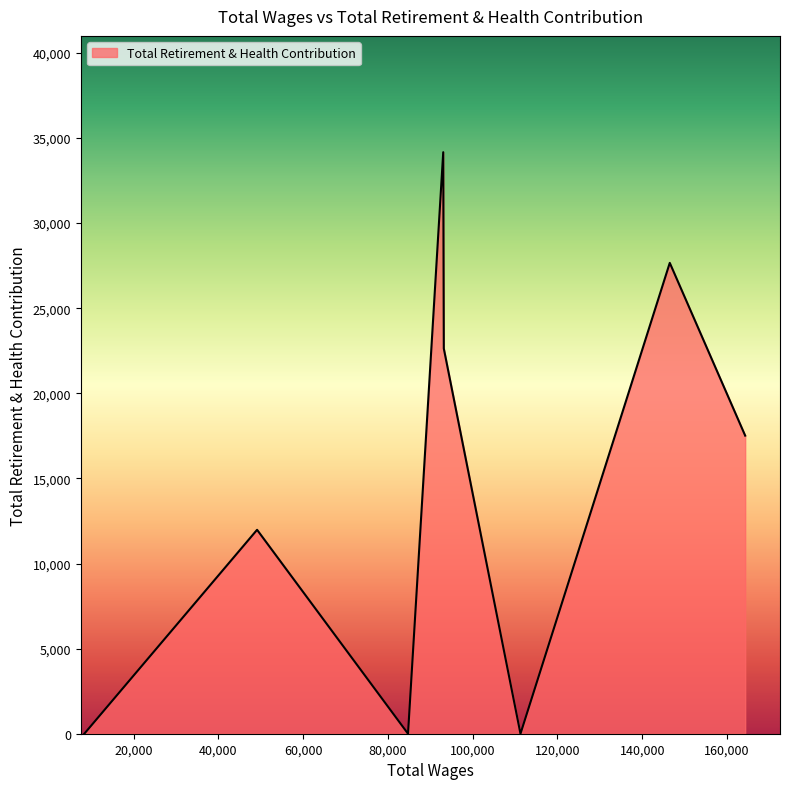

How many lines are shown in the chart?

1